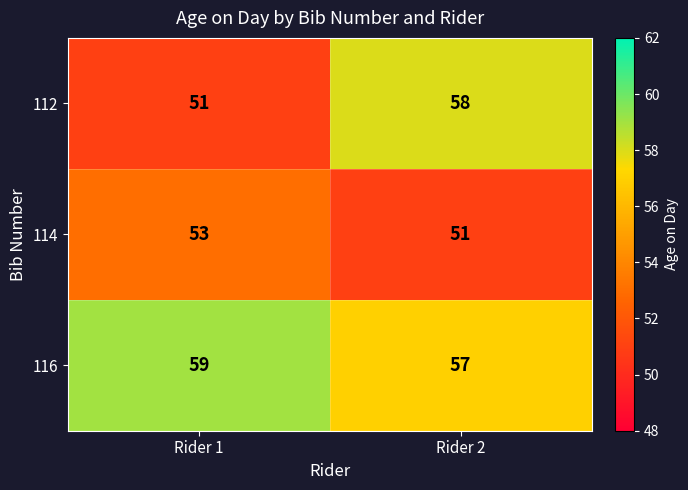

Reading left to right, what are all the values shown in this chart?

112: Rider 1=51	Rider 2=58
114: Rider 1=53	Rider 2=51
116: Rider 1=59	Rider 2=57